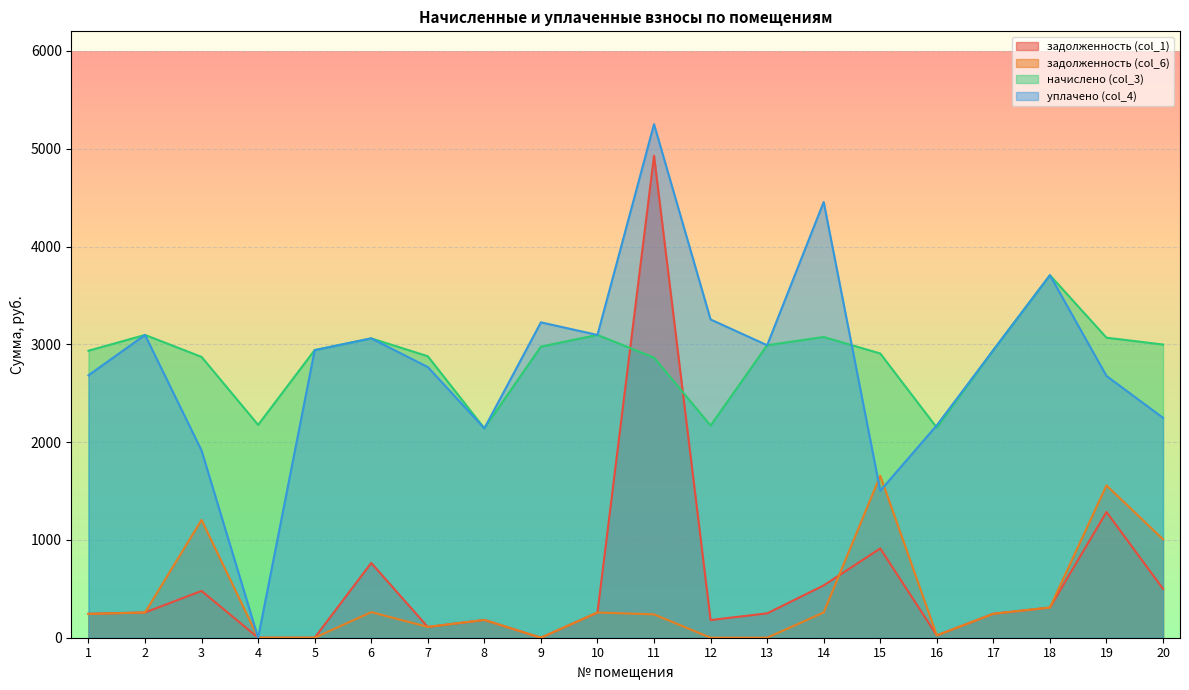

True or false: задолженность (col_1) has a value of 0.0 at 9.

True